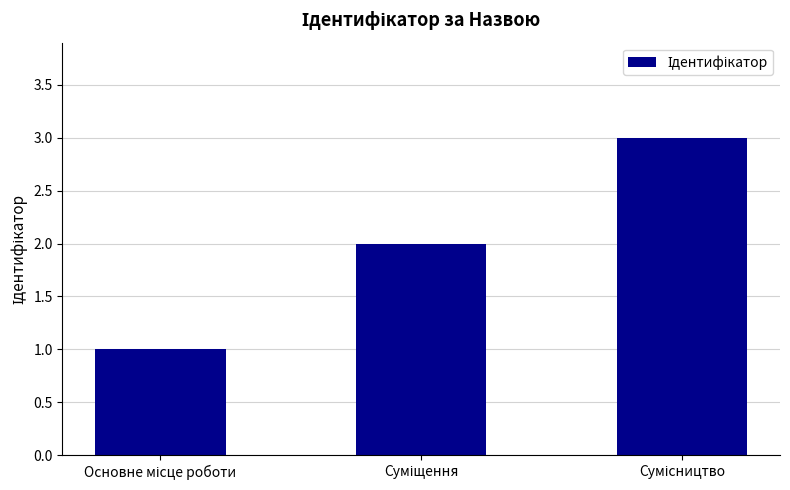

What is the smallest value displayed?

1